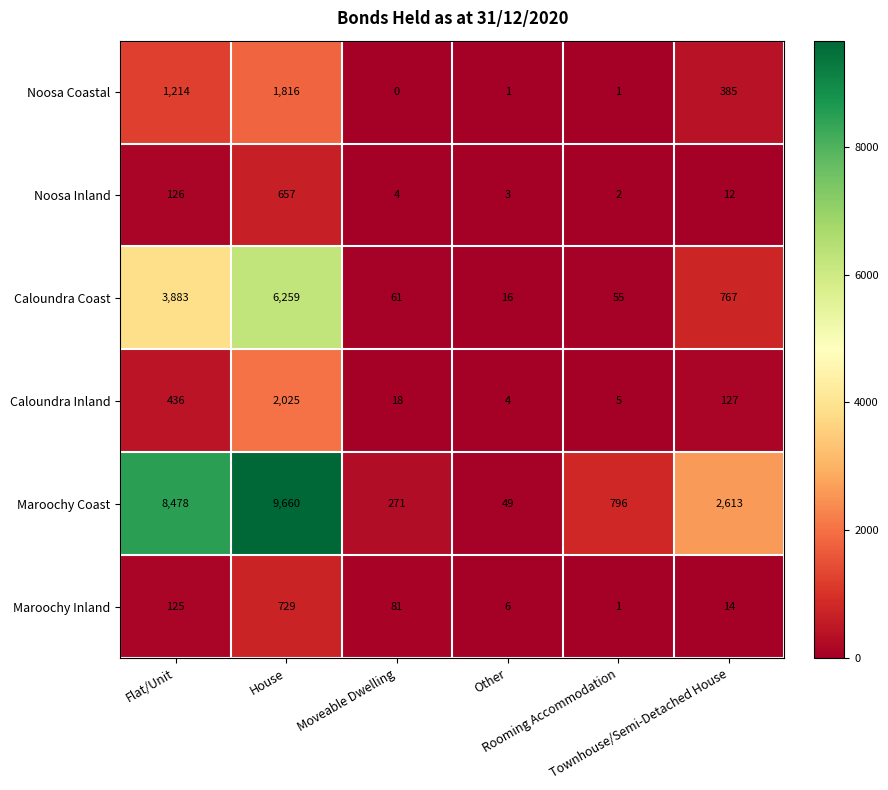

What is the average value of the Maroochy Inland series?

159